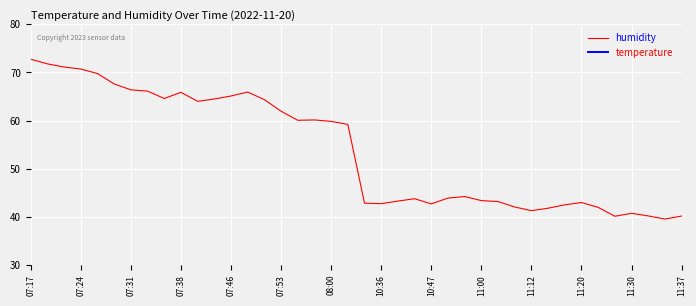

What is the maximum value for humidity?

72.7